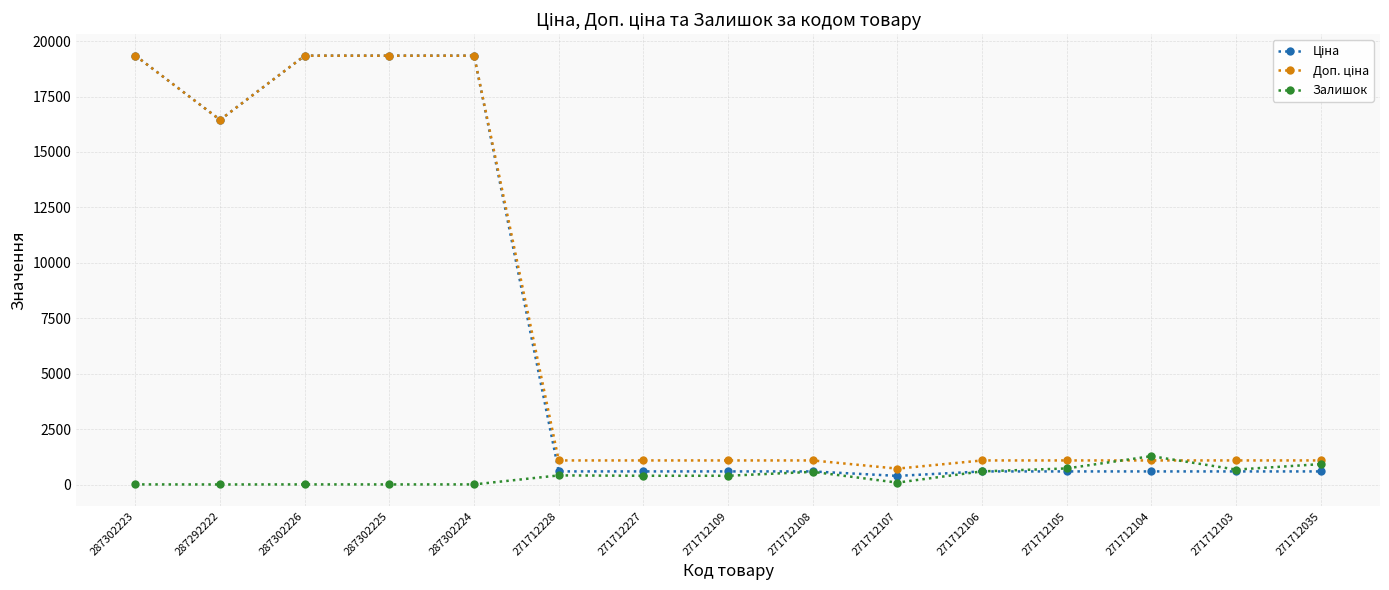

At how many categories does at least one series exceed 10255?

5